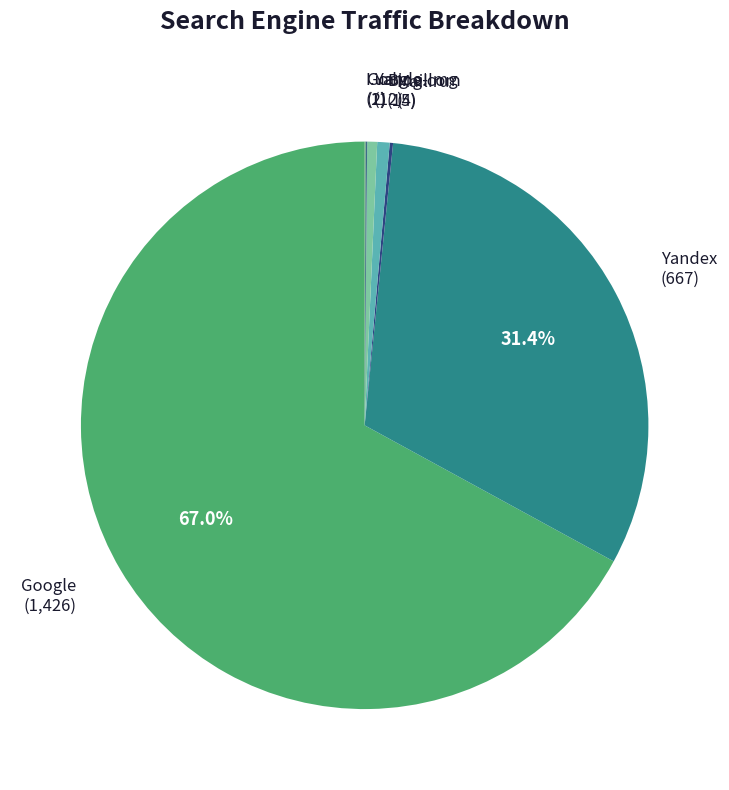

What portion of the pie excludes Google (1,426)?

33.0%